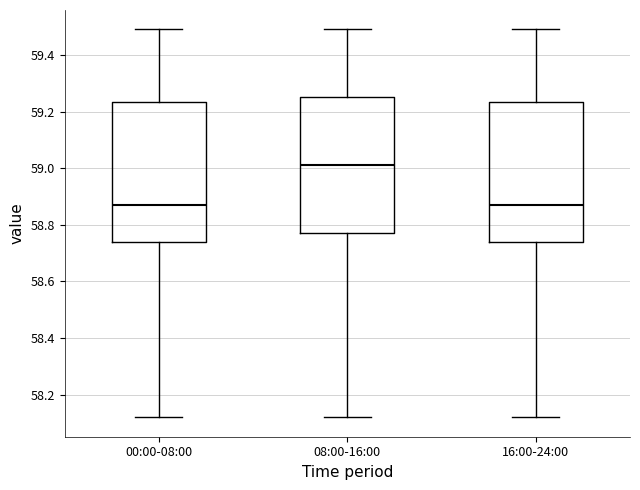

Reading left to right, read every box against the y-axis: the position of its median line, the range the box covers, and the ends of its whiskers. The values are not printed on the chart, so give them approximately, as read against the axis.

00:00-08:00: median 58.88, box 58.74 to 59.24, whiskers 58.12 to 59.50
08:00-16:00: median 59.02, box 58.78 to 59.26, whiskers 58.12 to 59.50
16:00-24:00: median 58.88, box 58.74 to 59.24, whiskers 58.12 to 59.50